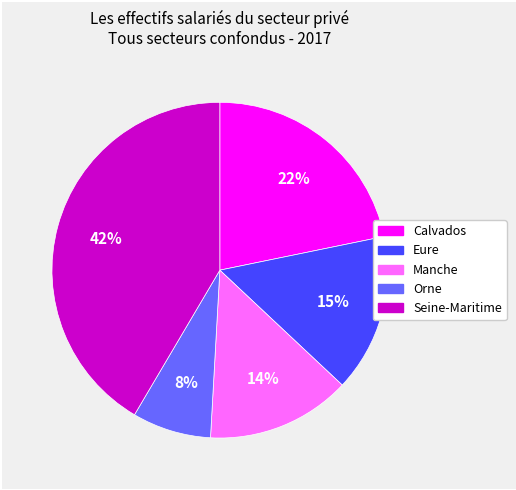

Combined, do Orne and Manche account for over 50%?

No